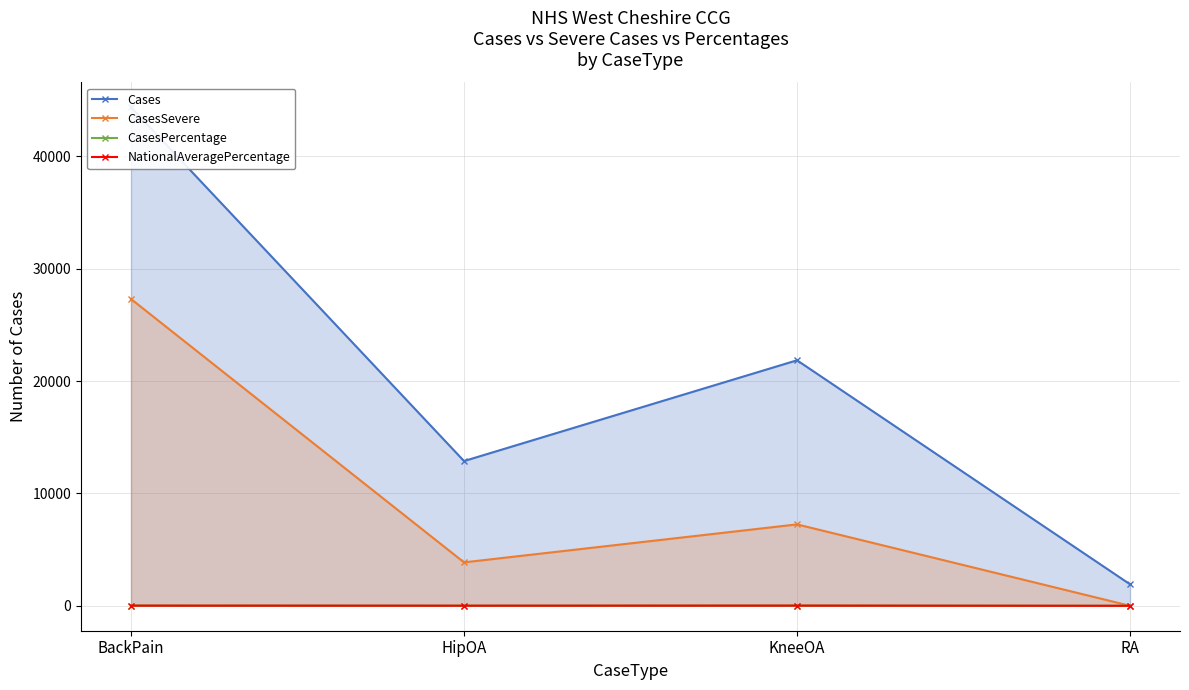

How many interior local peaks does the Cases series have?

1